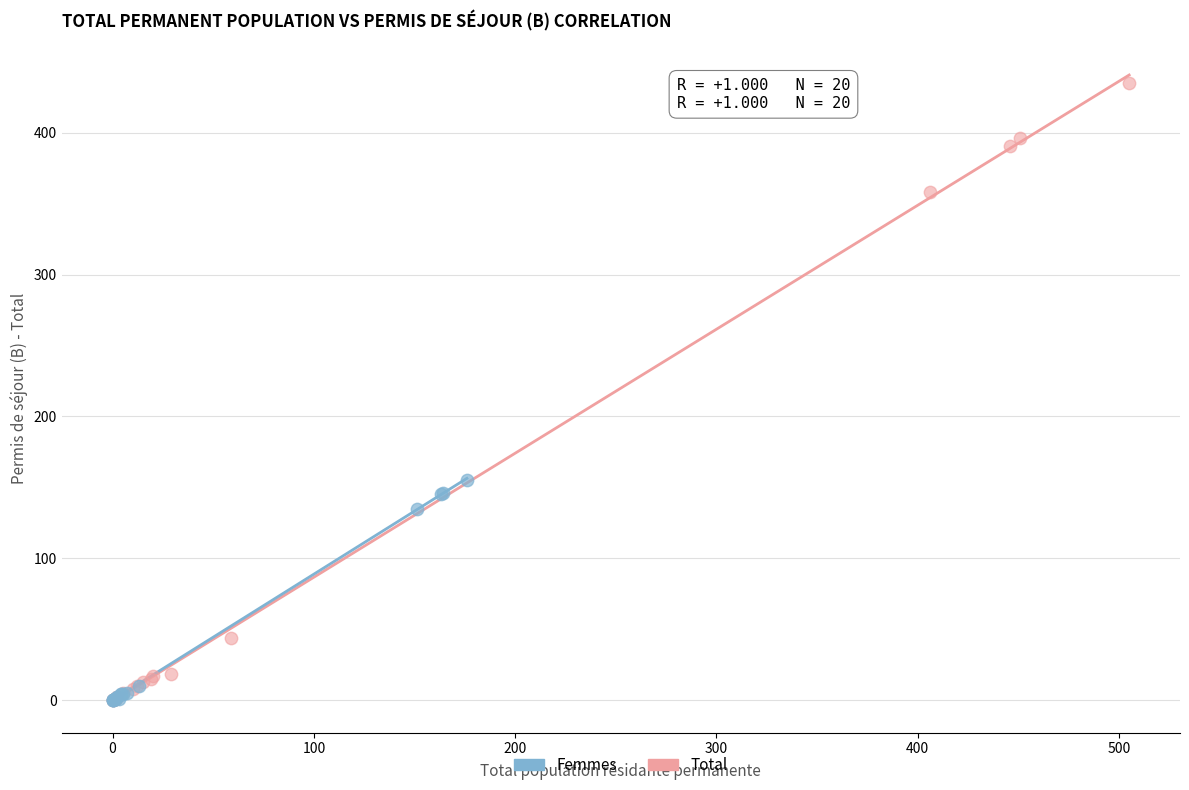

Which series has the largest Y range (max minus min)?

Total